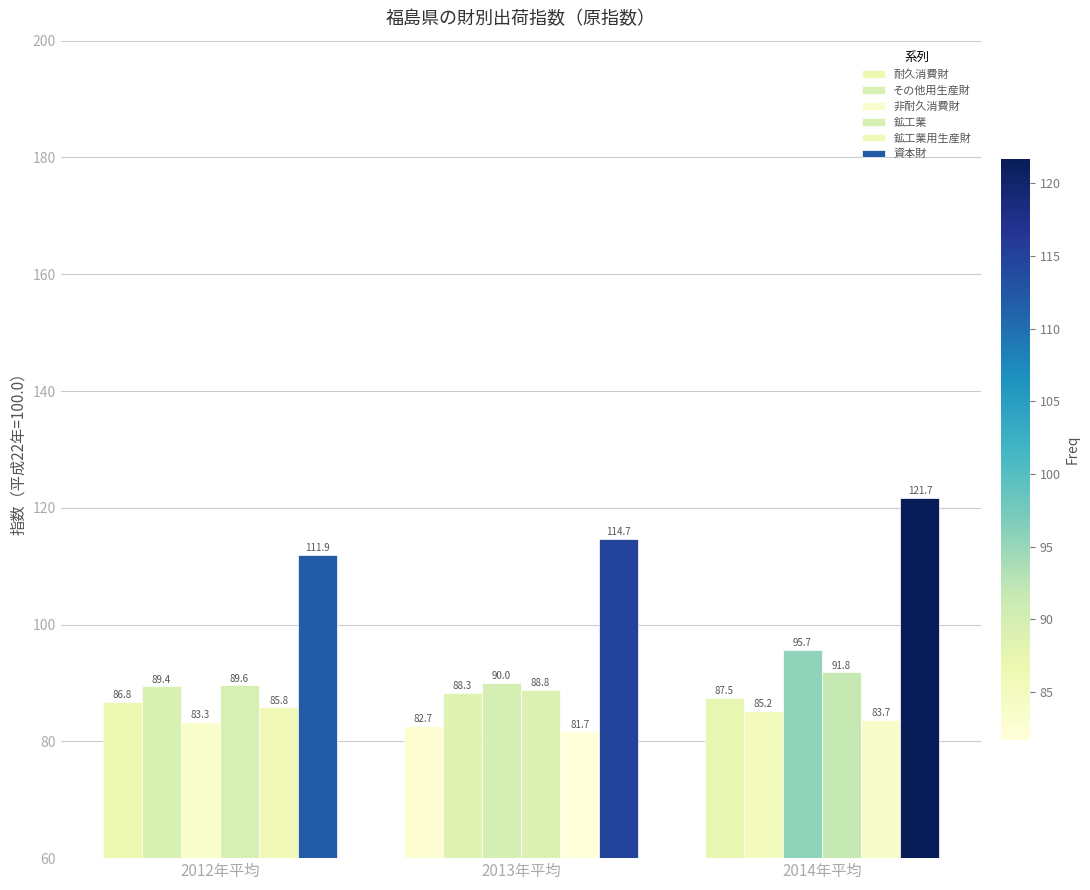

At which label does 鉱工業用生産財 reach its peak?

2012年平均